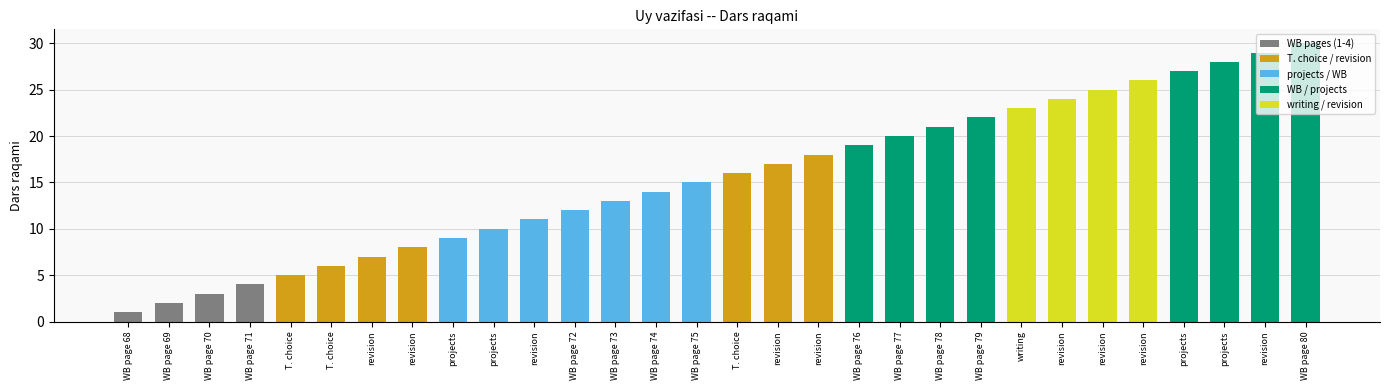

Rank the categories by value from highest to lowest.

WB page 80, revision, projects, projects, revision, revision, revision, writing, WB page 79, WB page 78, WB page 77, WB page 76, revision, revision, T. choice, WB page 75, WB page 74, WB page 73, WB page 72, revision, projects, projects, revision, revision, T. choice, T. choice, WB page 71, WB page 70, WB page 69, WB page 68